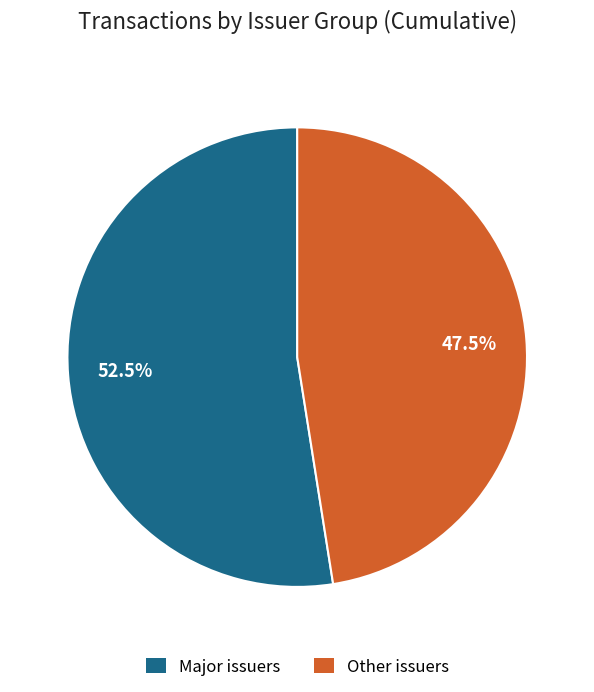

Is there any slice that represents more than half of the pie?

Yes